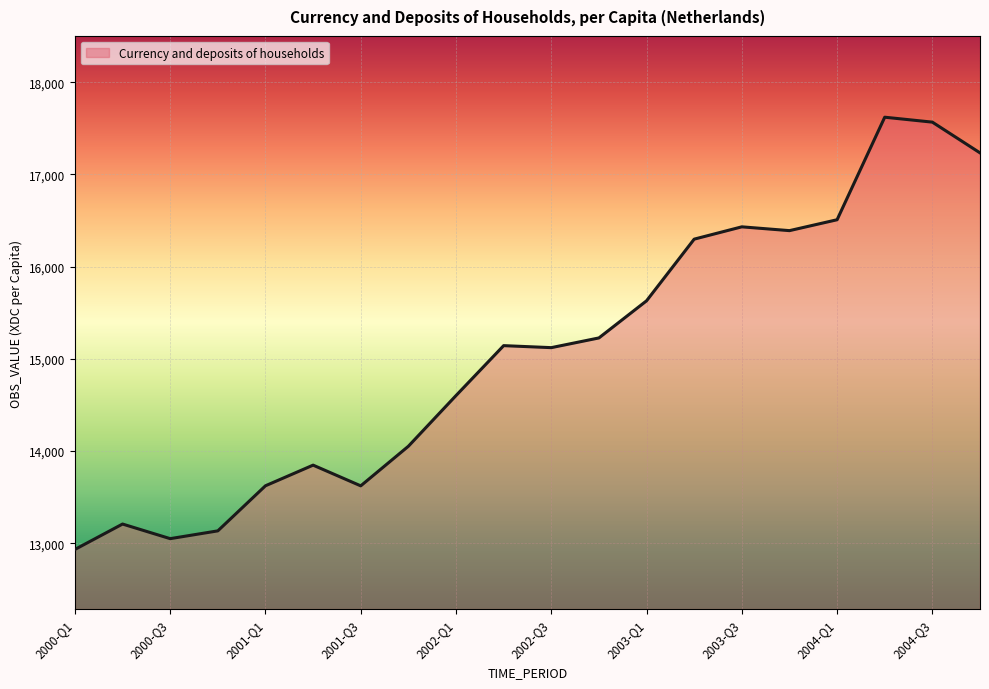

What is the difference between the maximum and minimum values?

4686.5